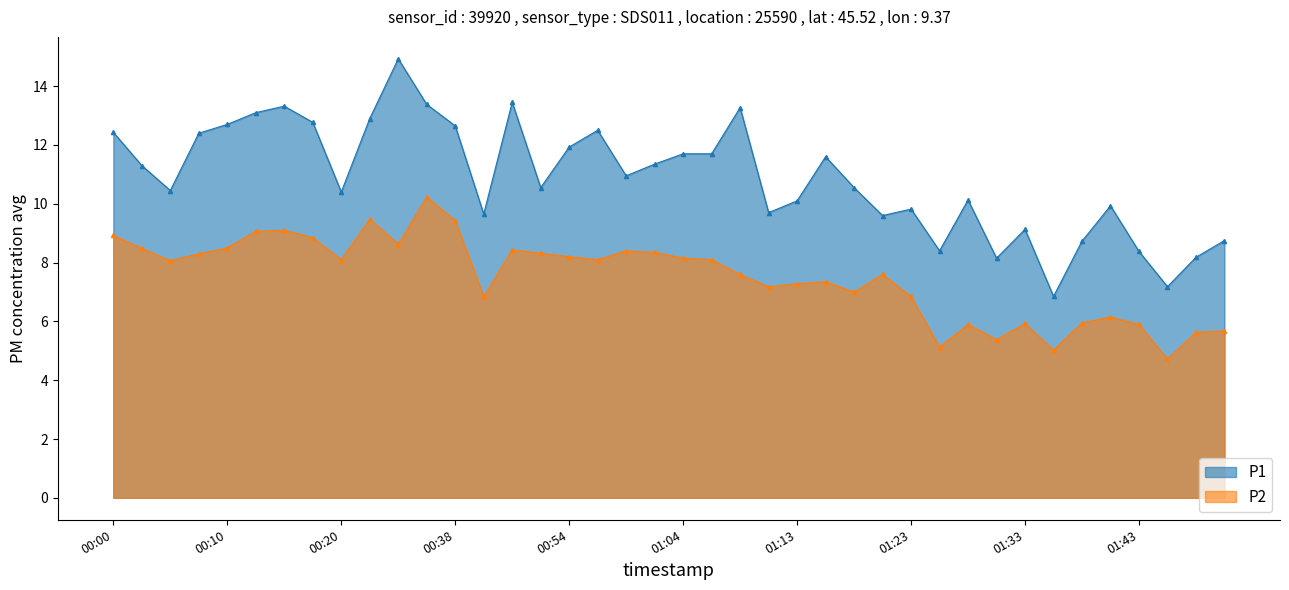

What is the minimum value for P2?

4.7